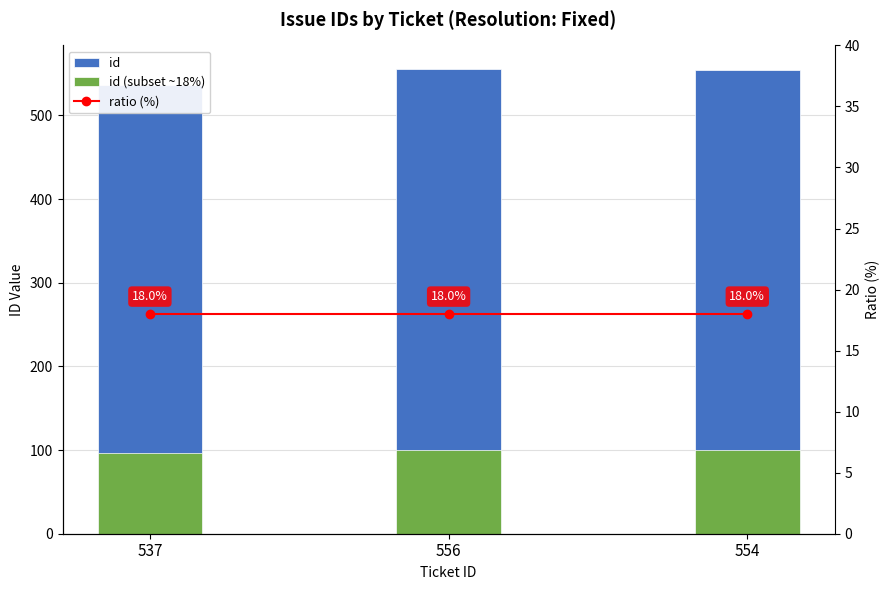

Reading left to right, list all the values displayed in this chart.

id: 537.0	556.0	554.0
id (subset ~18%): 96.7	100.1	99.7
ratio (%): 18.0	18.0	18.0